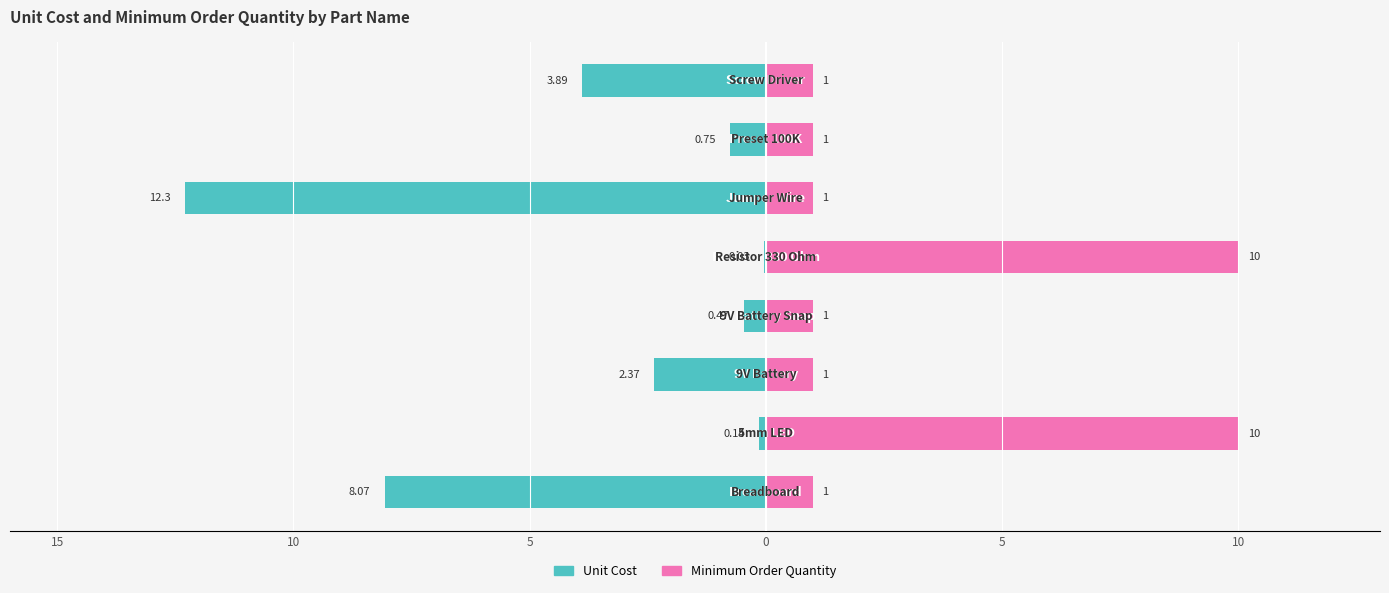

Between 0 and 10, which is larger?

10